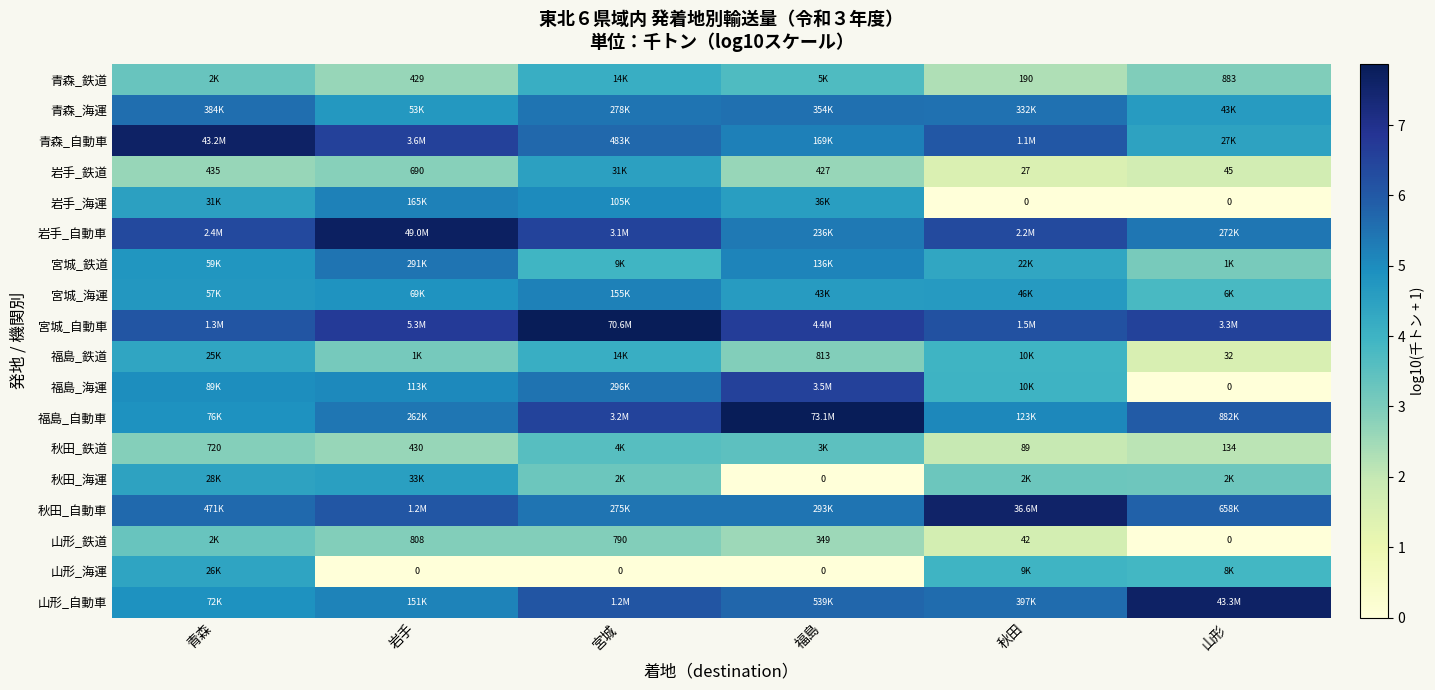

True or false: 山形_海運 has a value of 4.0 at 秋田.

True